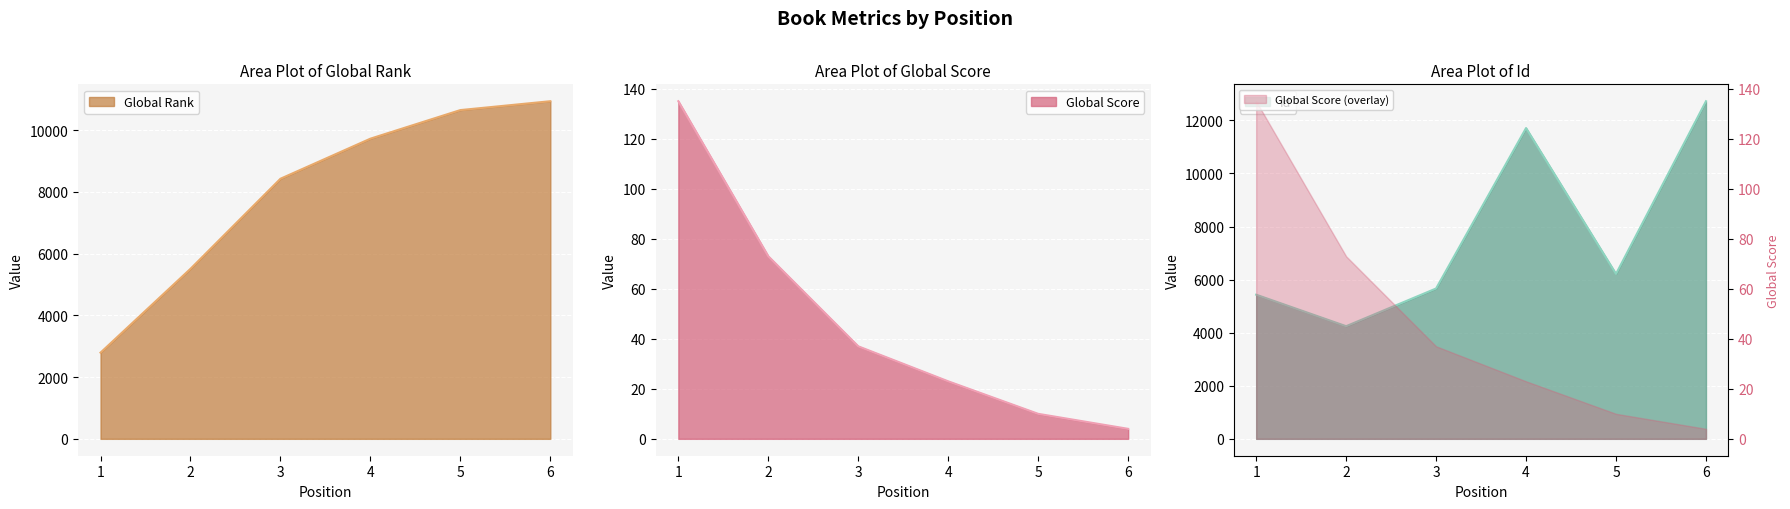

At how many categories does at least one series exceed 12118?

1